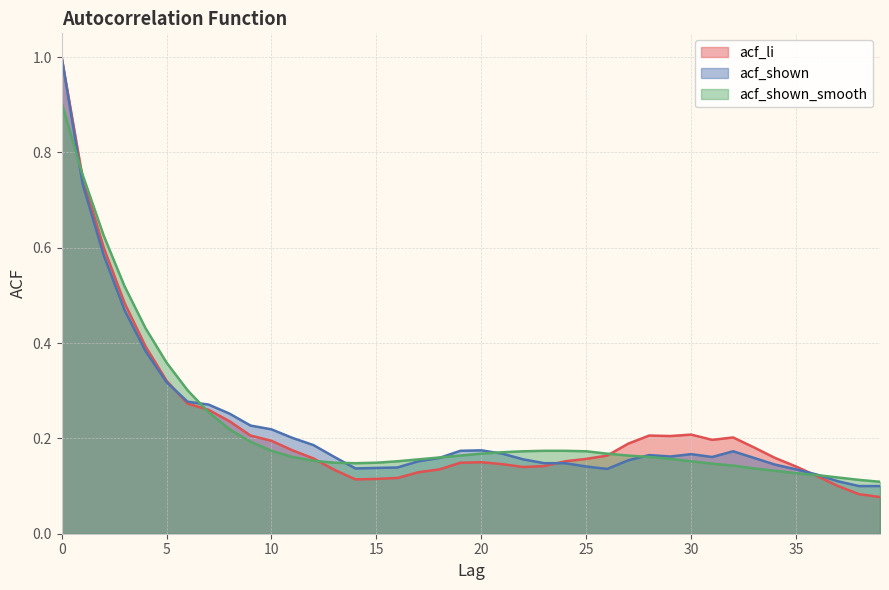

At how many categories does at least one series exceed 0?

40